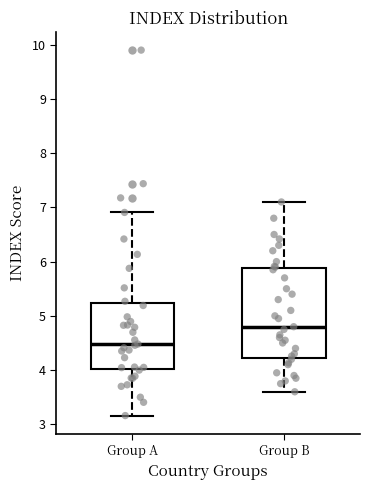

Reading left to right, transcribe this box plot: for each box, give where its median line is, the range the box spans, and where its two whiskers end, as read against the y-axis. The values are not printed on the chart, so give them approximately, as read against the axis.

Group A: median 4.5, box 4.0 to 5.2, whiskers 3.2 to 6.9
Group B: median 4.8, box 4.2 to 5.9, whiskers 3.6 to 7.1